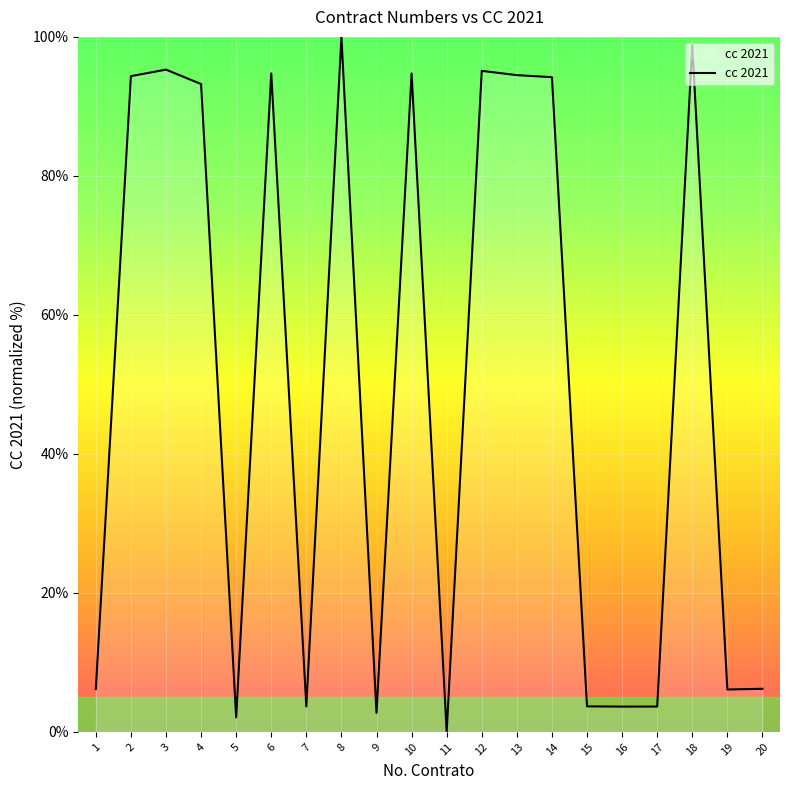

What is the difference between the maximum and minimum values?

100.0